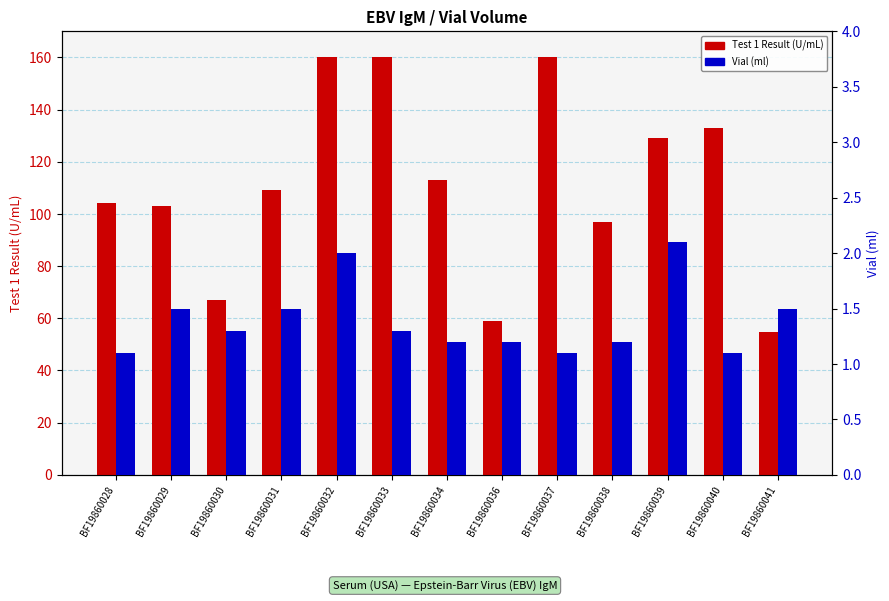

What are all the series names shown in the legend?

Test 1 Result (U/mL), Vial (ml)